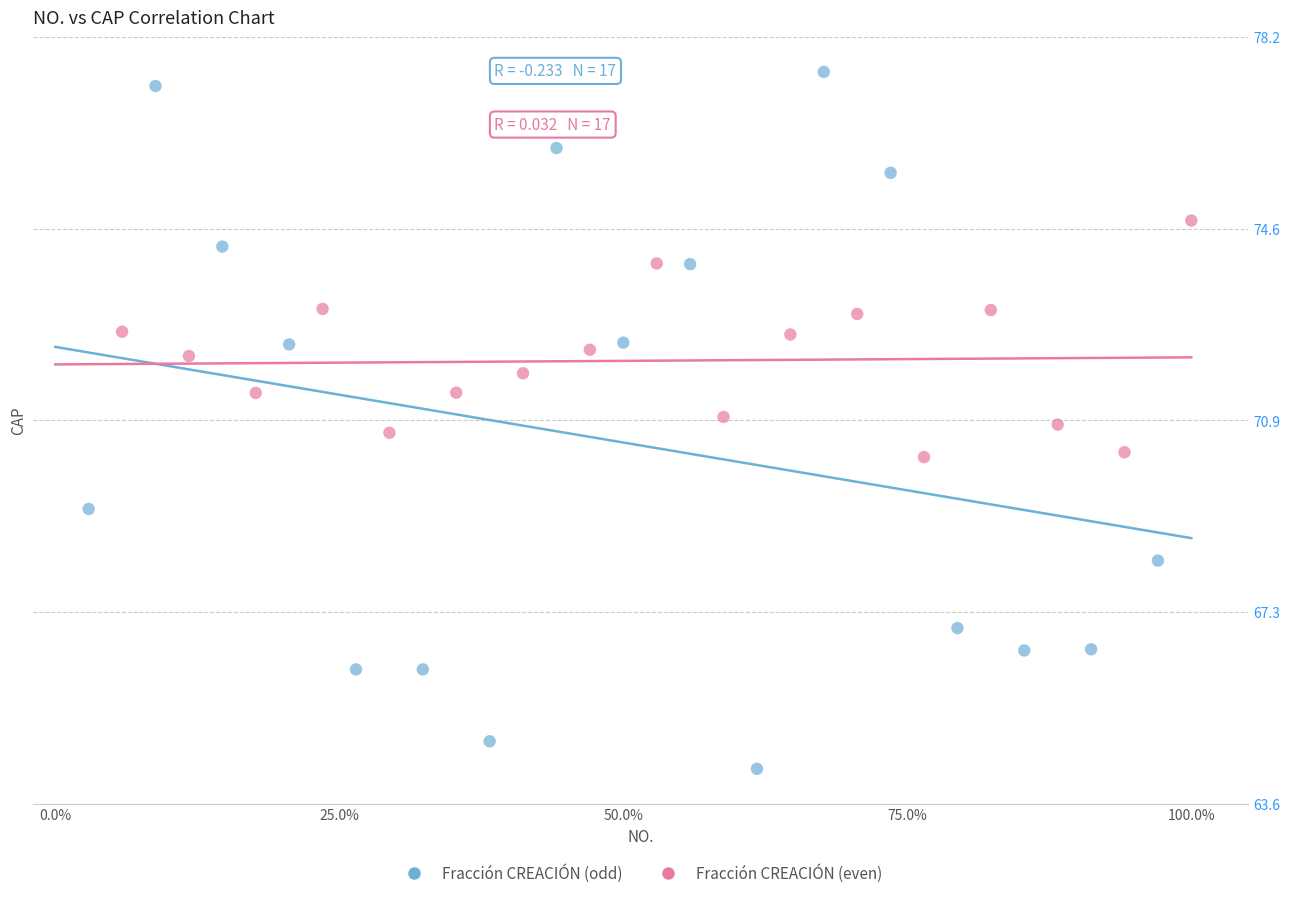

Which series has the largest Y range (max minus min)?

Fracción CREACIÓN (odd)